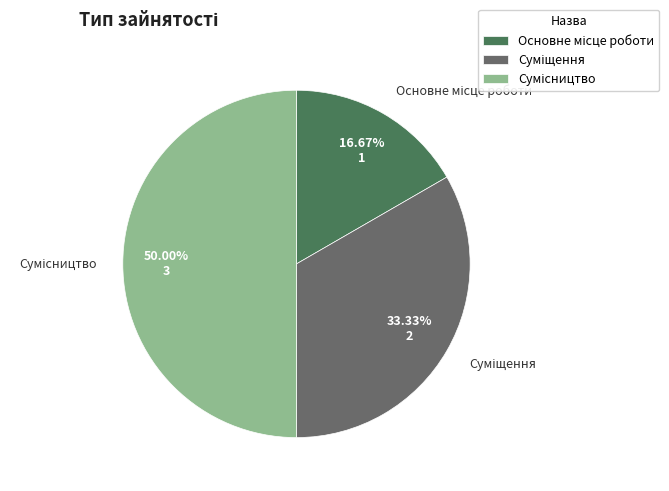

Which category has the smallest portion of the pie?

Основне місце роботи